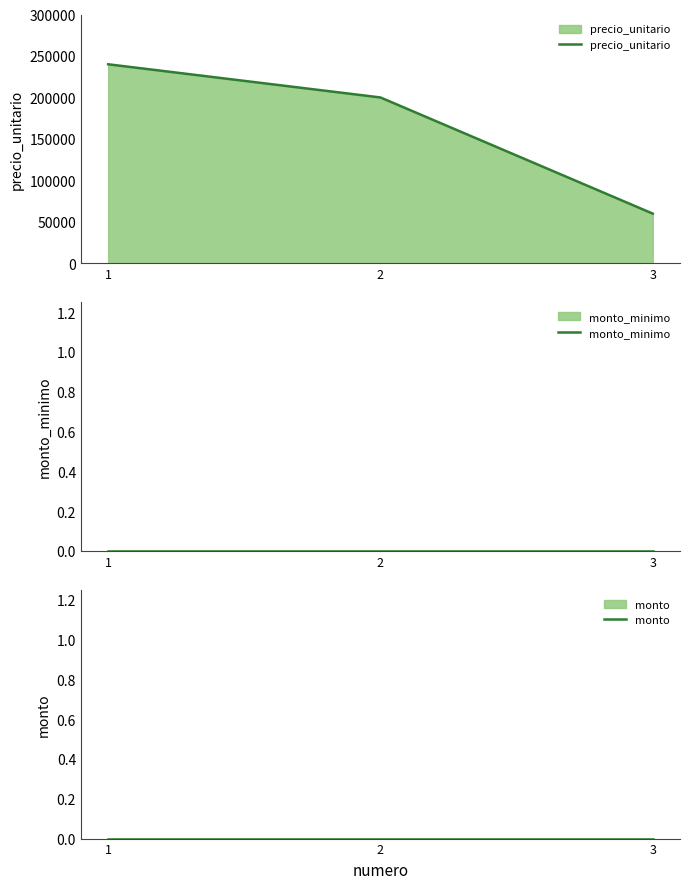

Does the chart have visible grid lines?

No